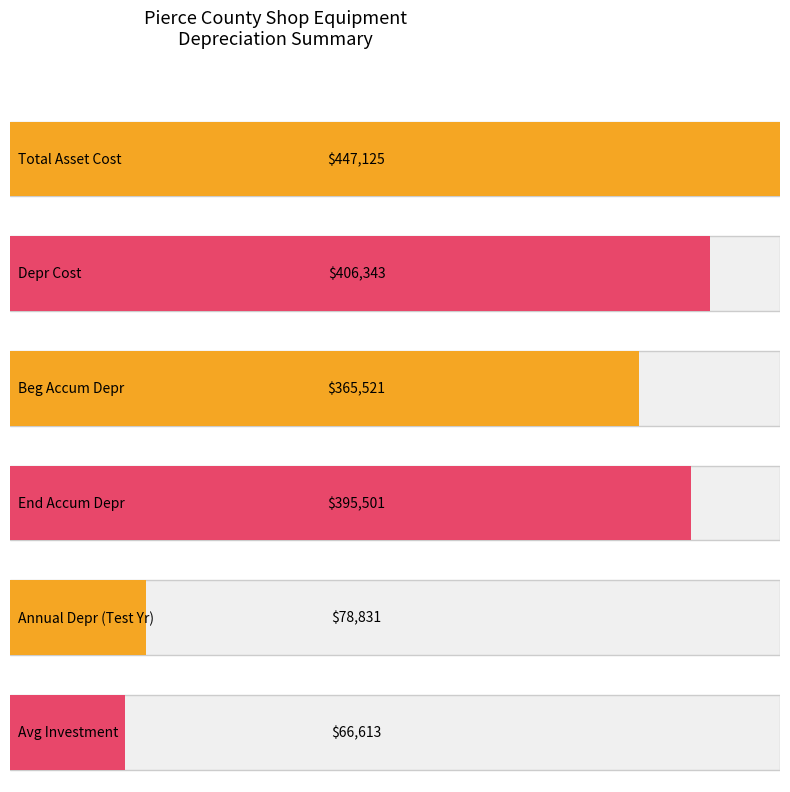

What is the difference between the S/L values at Total Asset Cost and Depr Cost?

40781.9